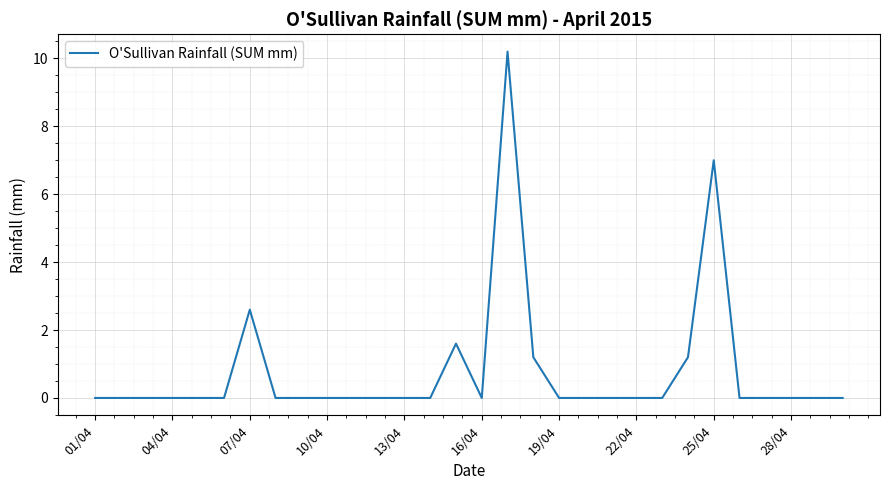

What is the maximum value shown in the chart?

10.2